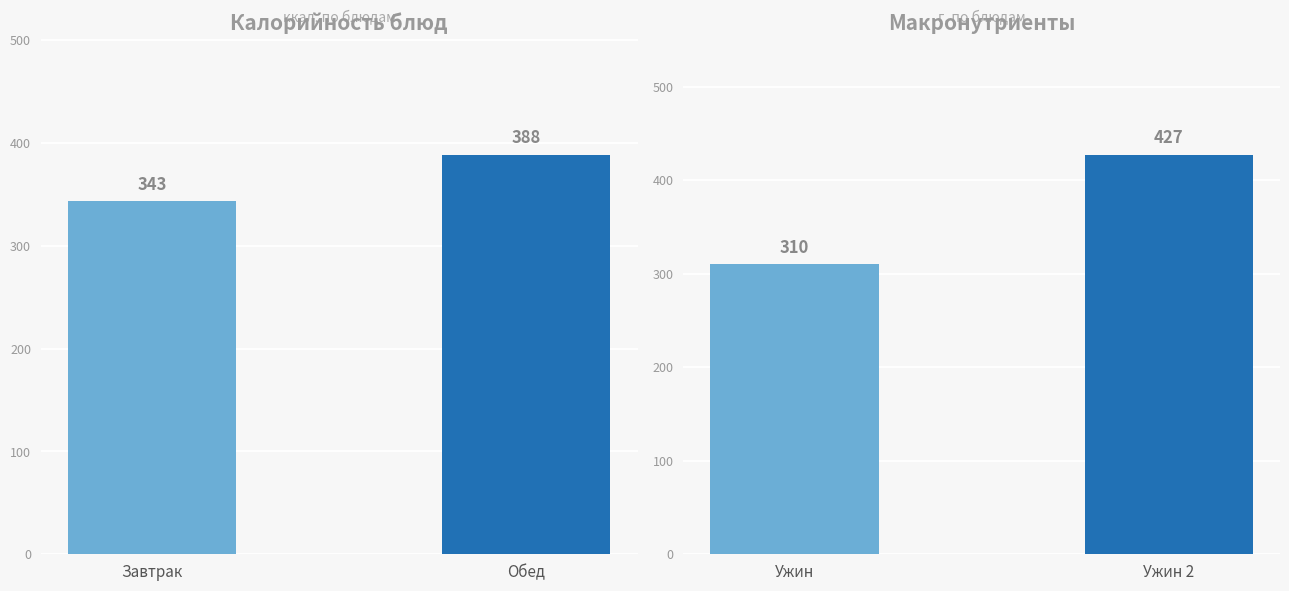

Is it true that the value at Ужин 2 is 115?

False